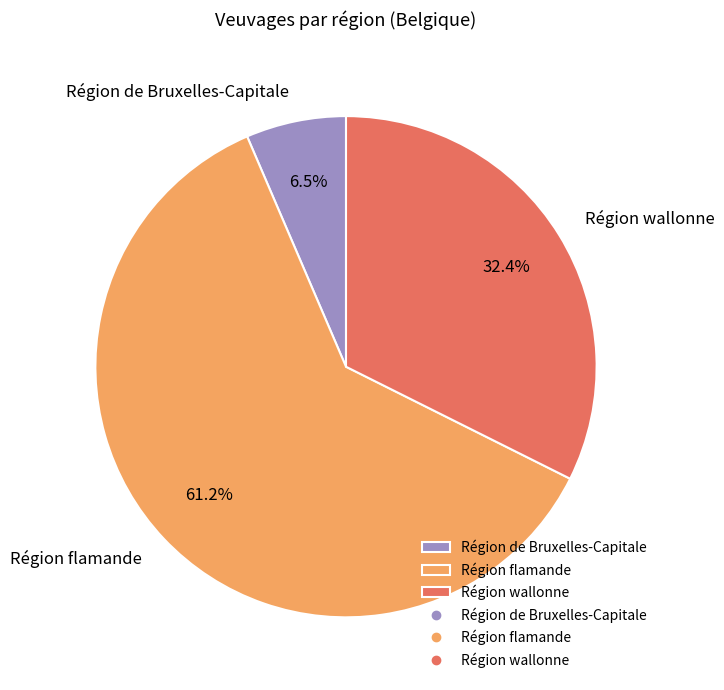

Rank the categories by value from lowest to highest.

Région de Bruxelles-Capitale, Région wallonne, Région flamande